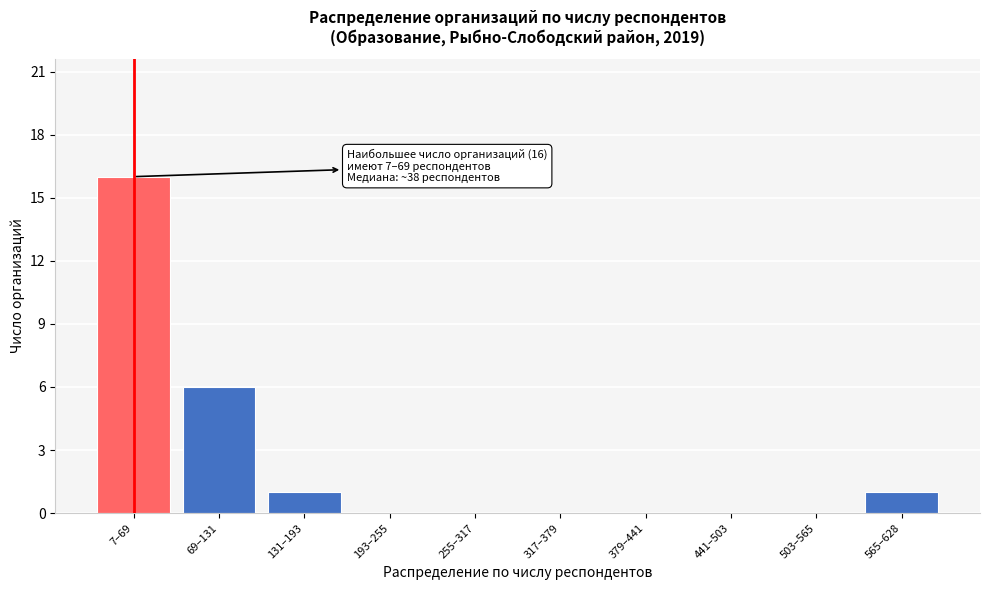

Reading left to right, what are all the values shown in this chart?

7–69=16	69–131=6	131–193=1	193–255=0	255–317=0	317–379=0	379–441=0	441–503=0	503–565=0	565–628=1